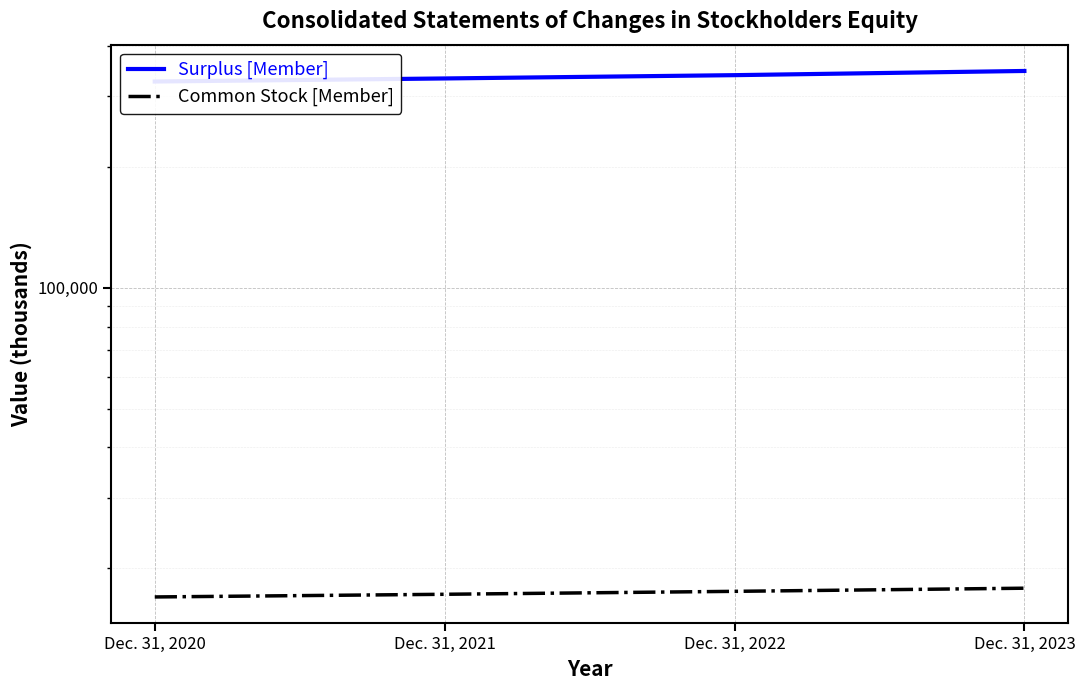

True or false: Surplus [Member] and Common Stock [Member] cross at least once.

False